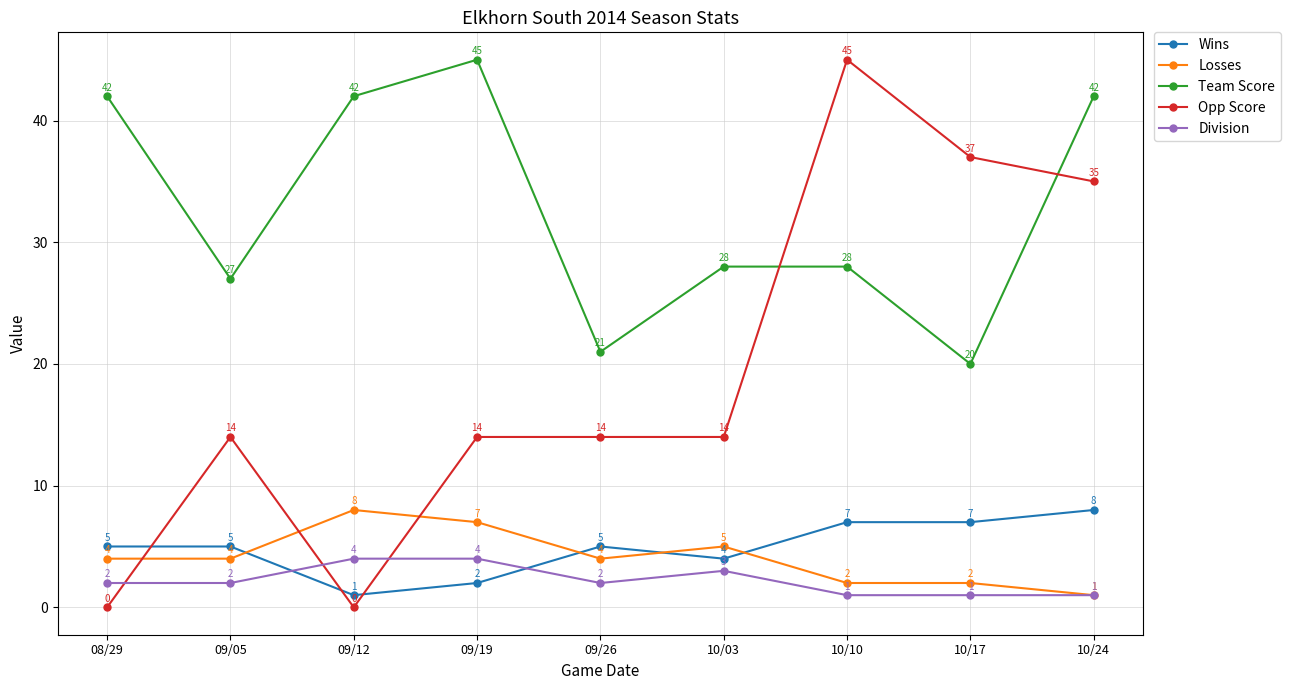

How many intersections are there between Wins and Losses?

4